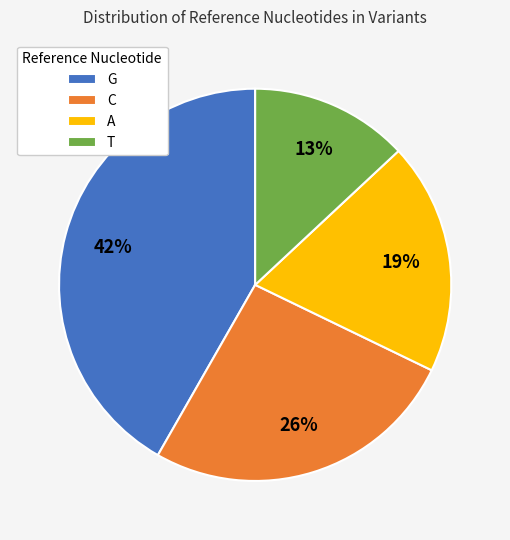

How many segments does this pie chart have?

4